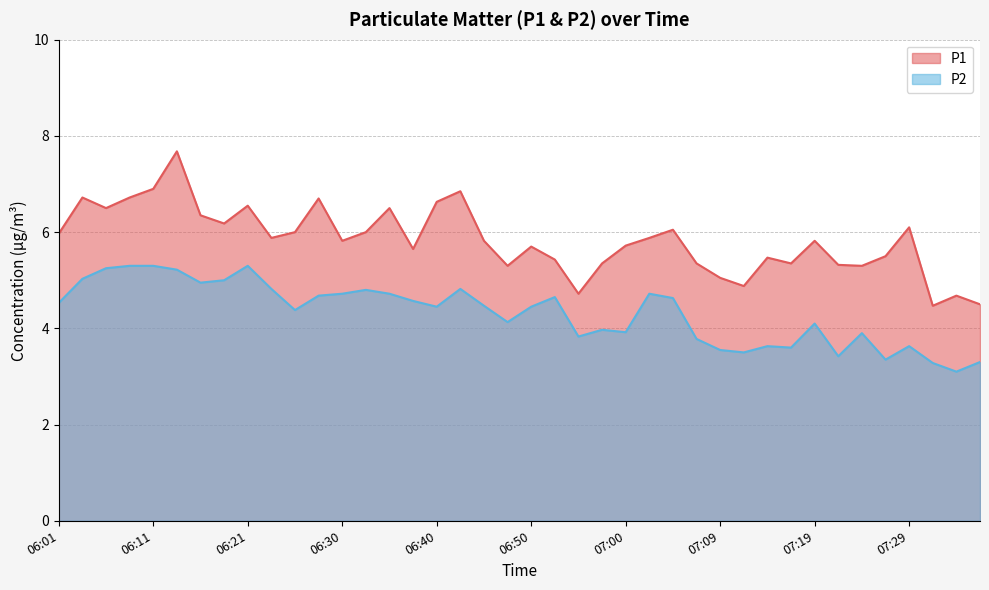

What is the difference between the highest and lowest values at 07:36?

1.2